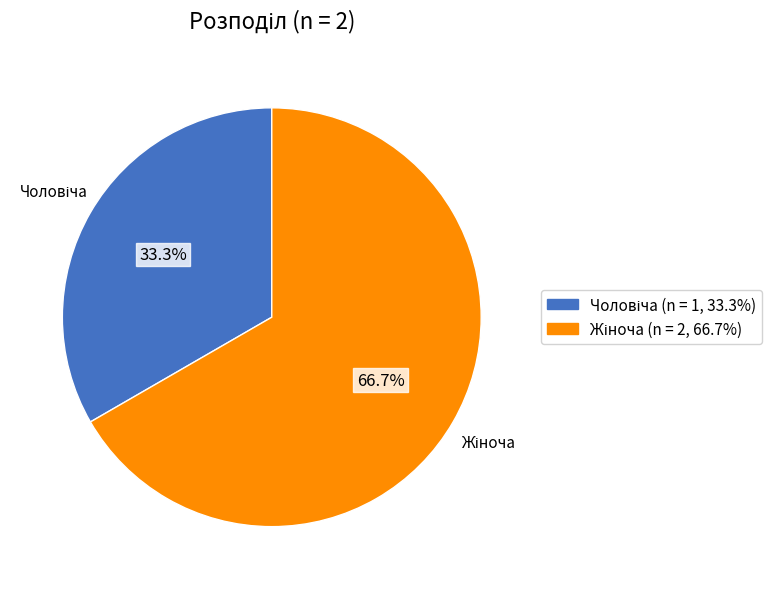

Does any single category account for the majority?

Yes